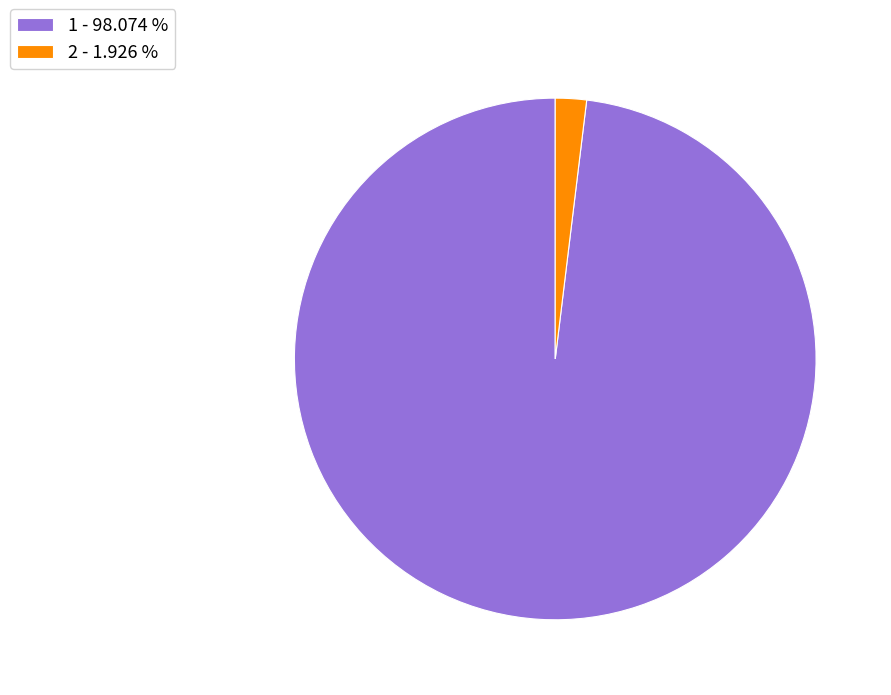

Do 2 - 1.926 % and 1 - 98.074 % together represent more than half of the pie?

Yes